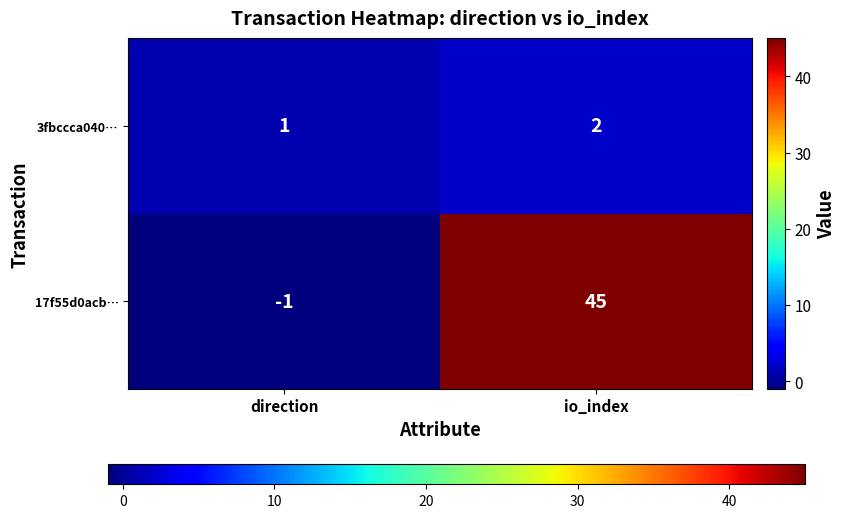

Which series has the largest total across all categories?

17f55d0acb…